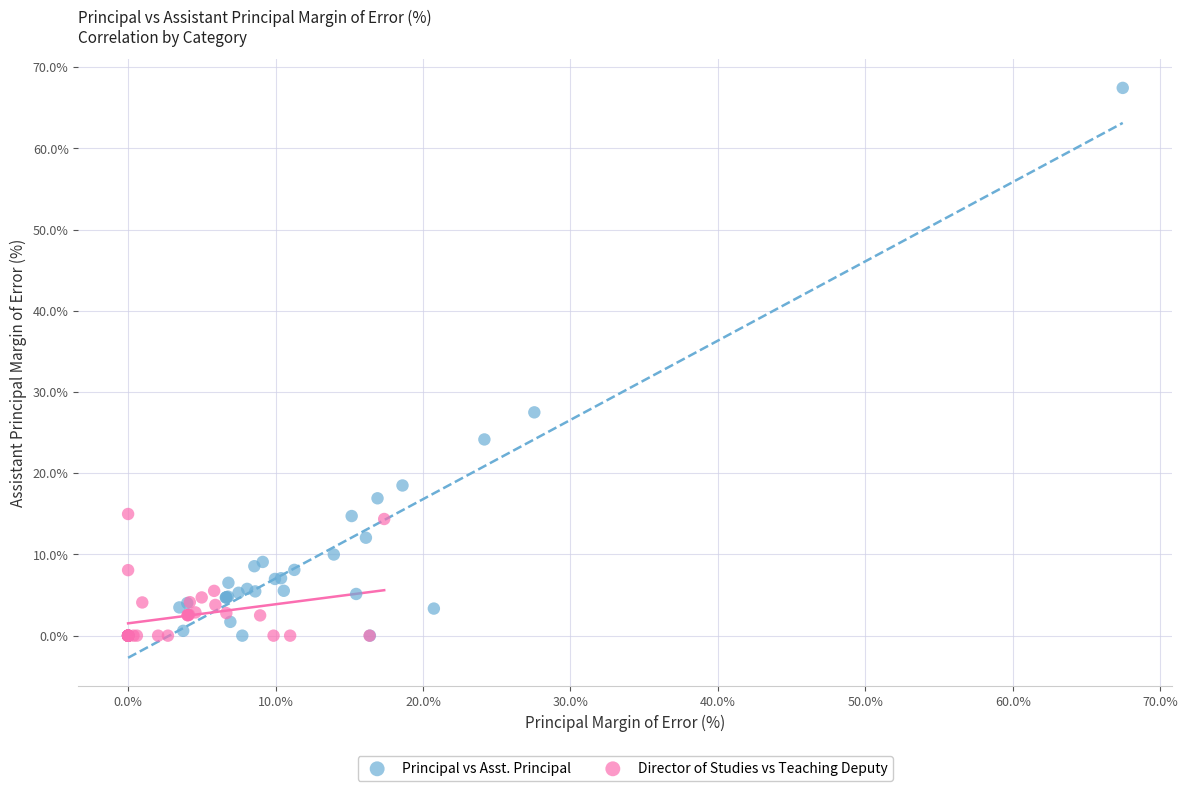

Which series contains the highest Y value?

Principal vs Asst. Principal